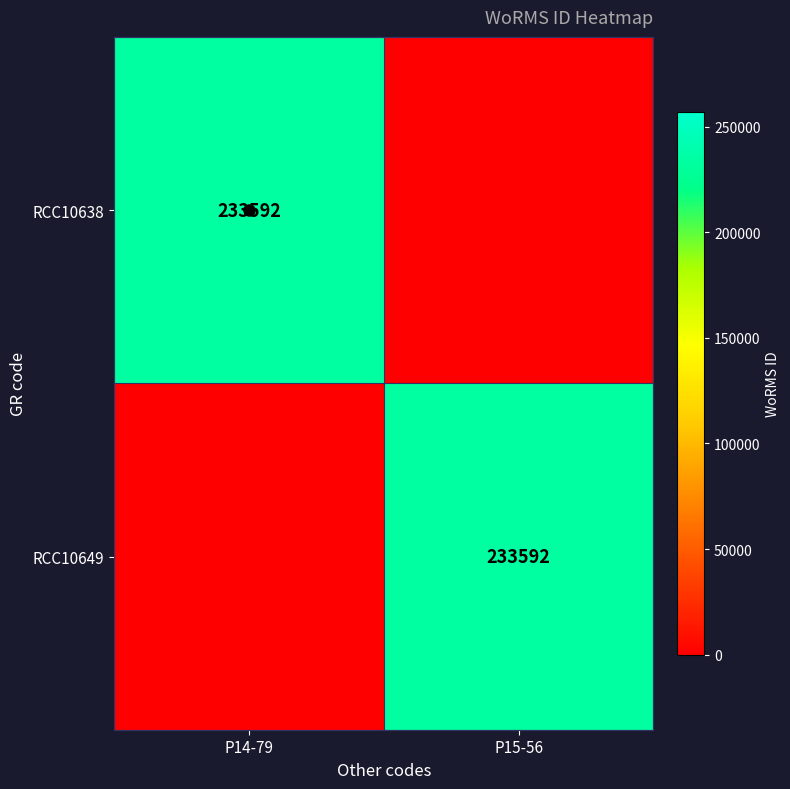

Which category has the lowest value across all series?

P15-56